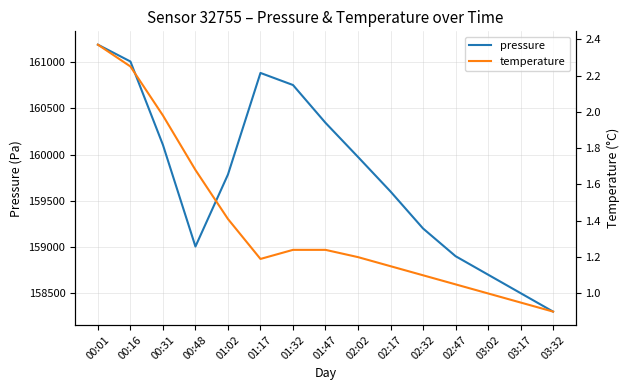

What is the difference between the maximum and minimum values in the temperature series?

1.5